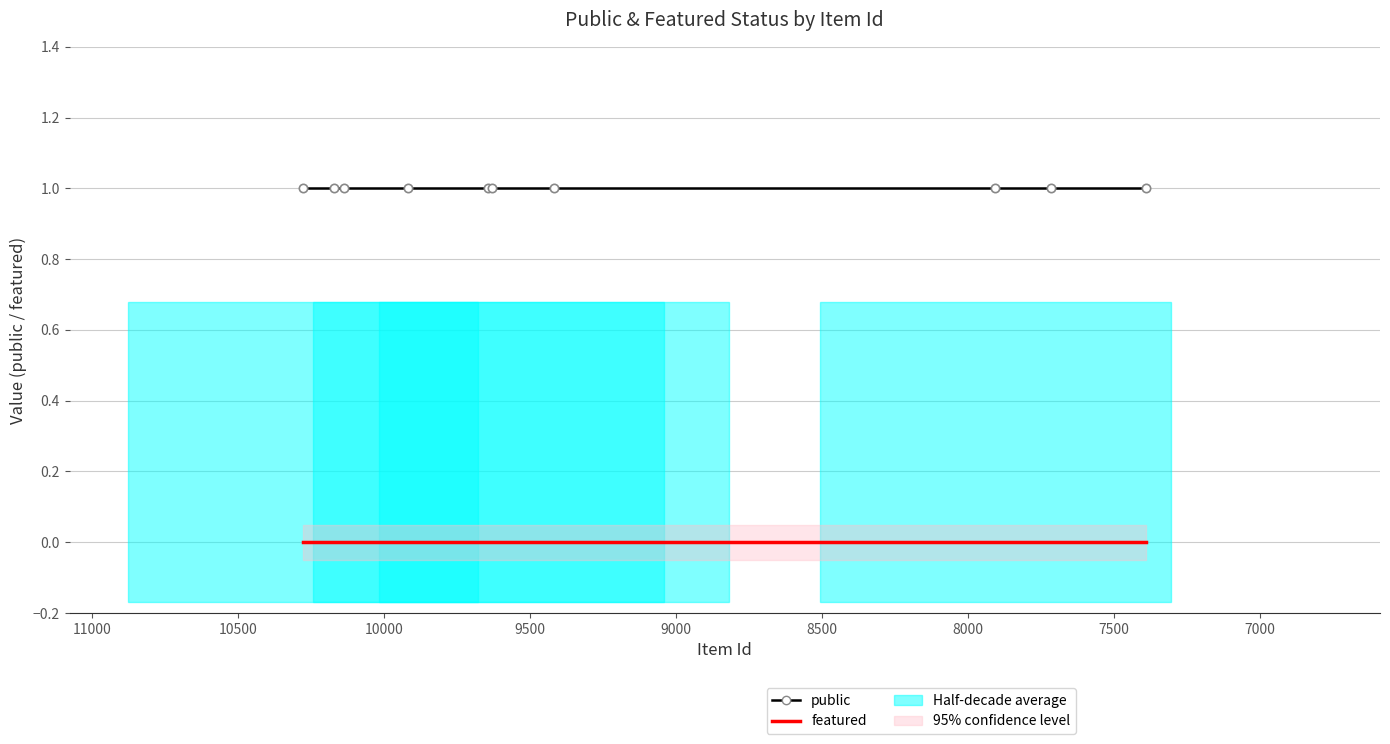

Reading right to left, what are all the values shown in this chart?

public: 1	1	1	1	1	1	1	1	1	1
featured: 0	0	0	0	0	0	0	0	0	0